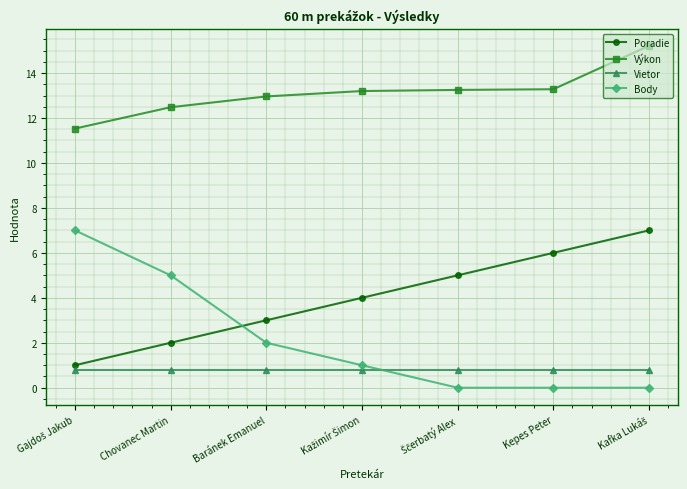

True or false: Body and Výkon cross at least once.

False